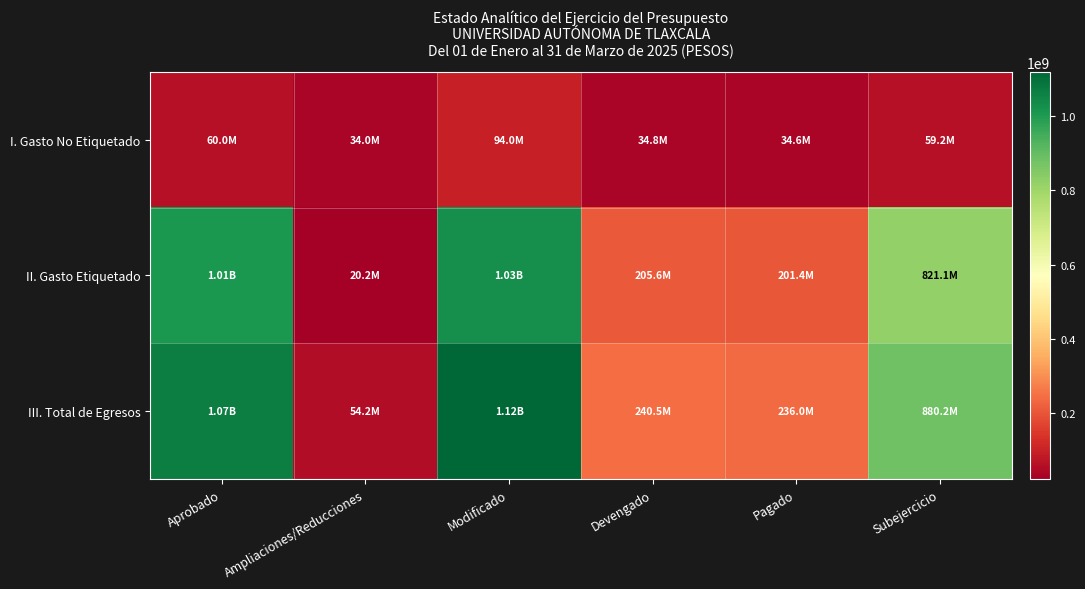

At how many categories does at least one series exceed 1106686927?

1